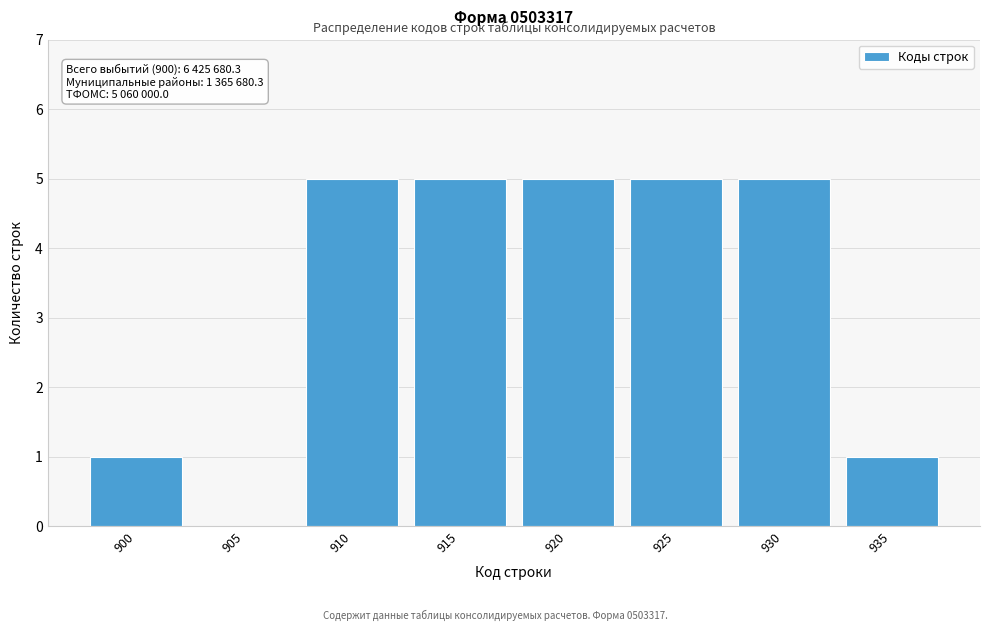

Reading left to right, list all the values displayed in this chart.

900=1	905=0	910=5	915=5	920=5	925=5	930=5	935=1